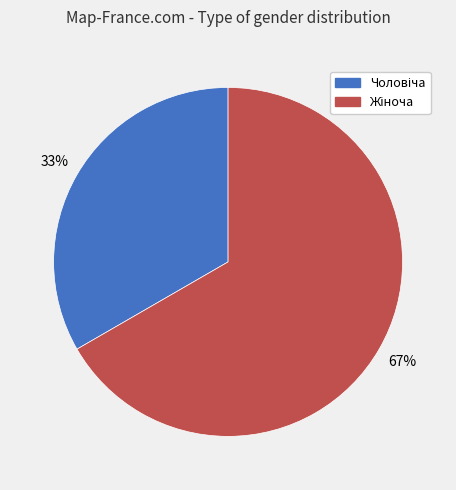

Does any single category account for the majority?

Yes